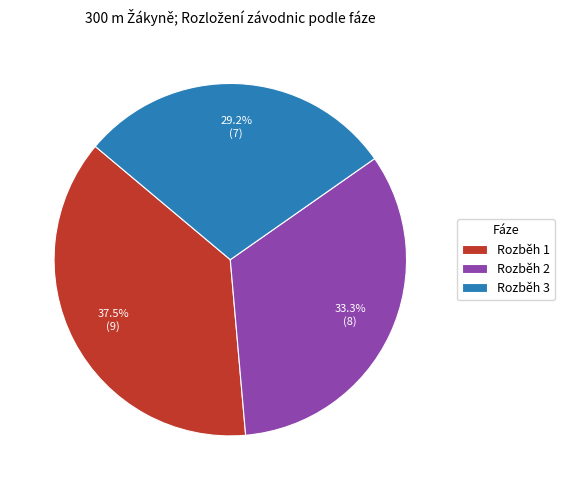

Which slice is the largest?

Rozběh 1